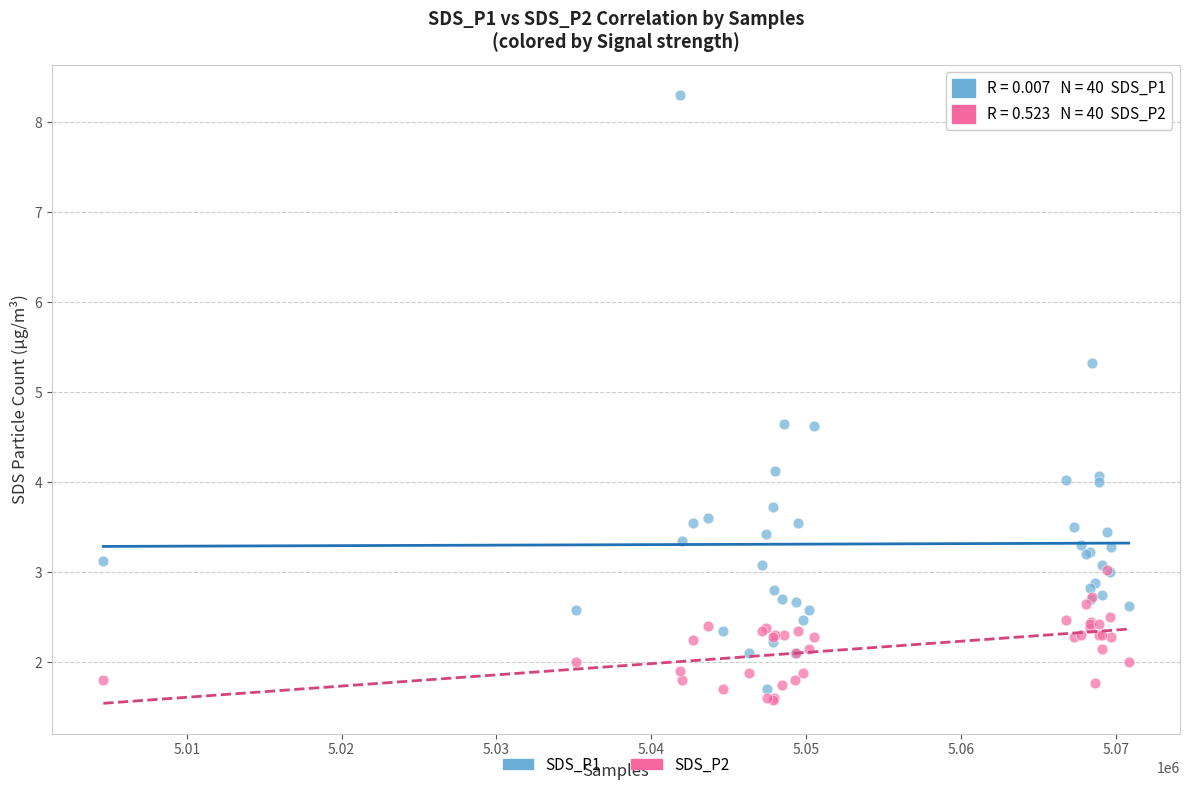

Which series contains the lowest Y value?

SDS_P2